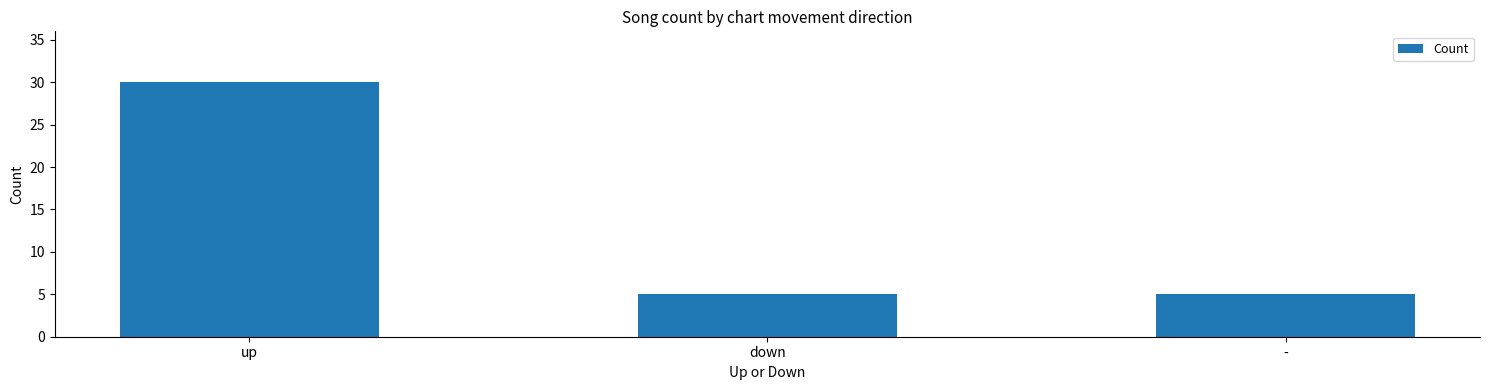

What is the change in value from up to down?

-25